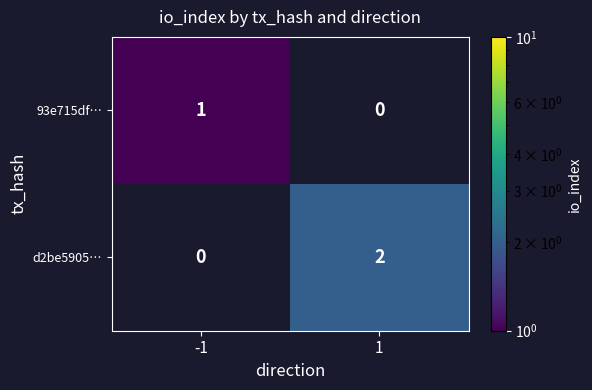

What is the spread (max minus min) of values at -1?

1